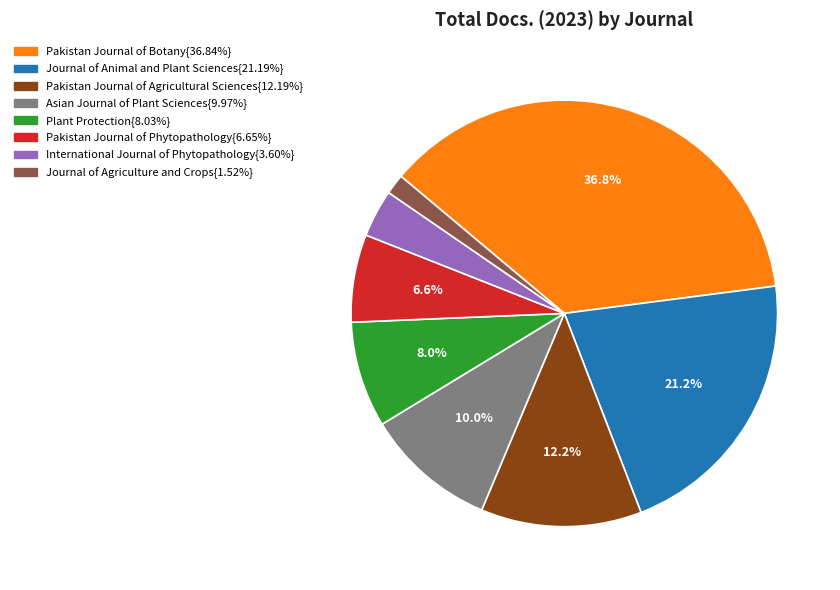

To the nearest percent, what is the difference between the largest and smallest slice percentages?

35%